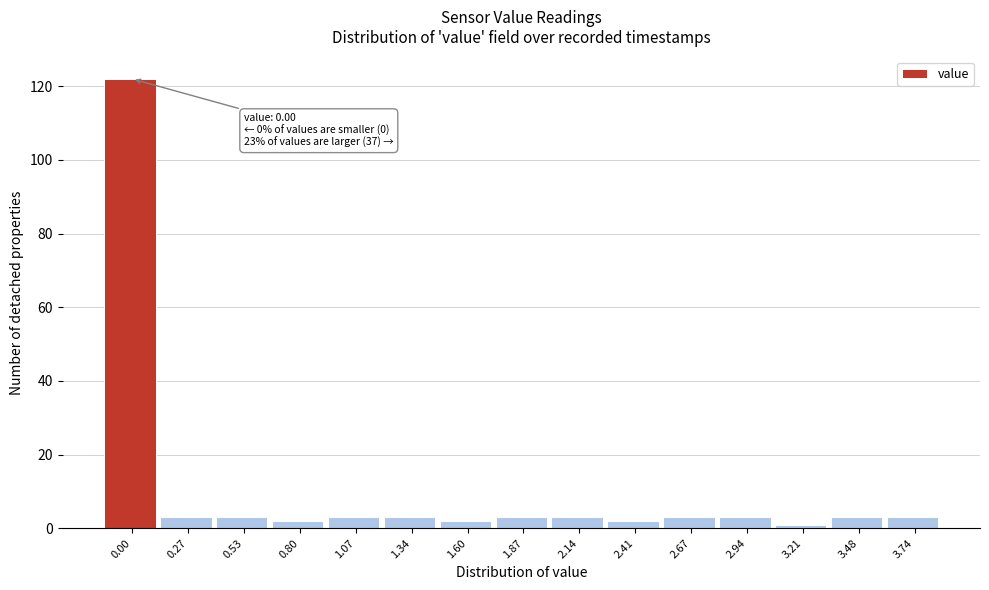

Reading left to right, transcribe all the data shown in this chart.

0.00=122	0.27=3	0.53=3	0.80=2	1.07=3	1.34=3	1.60=2	1.87=3	2.14=3	2.41=2	2.67=3	2.94=3	3.21=1	3.48=3	3.74=3